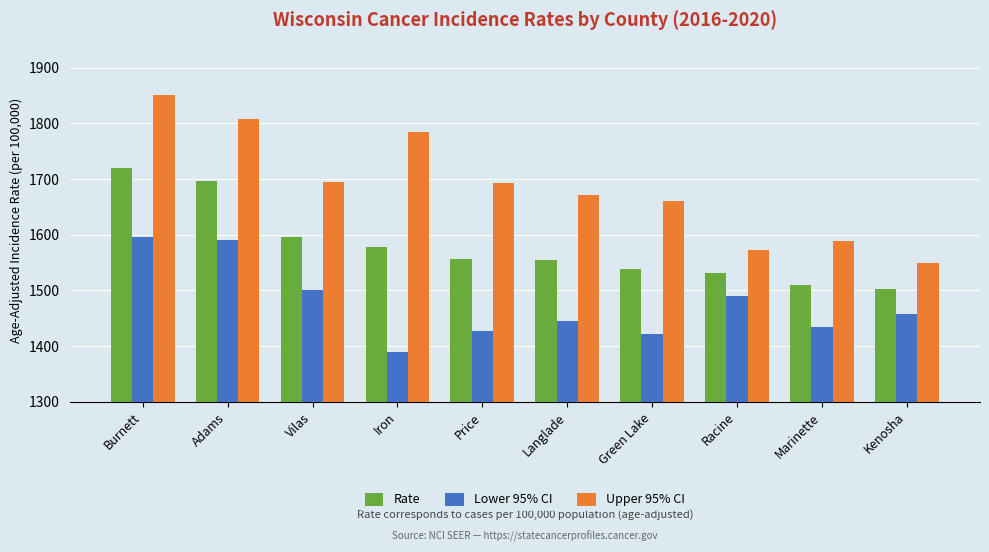

What is the difference between the highest and lowest values at Racine?

81.9